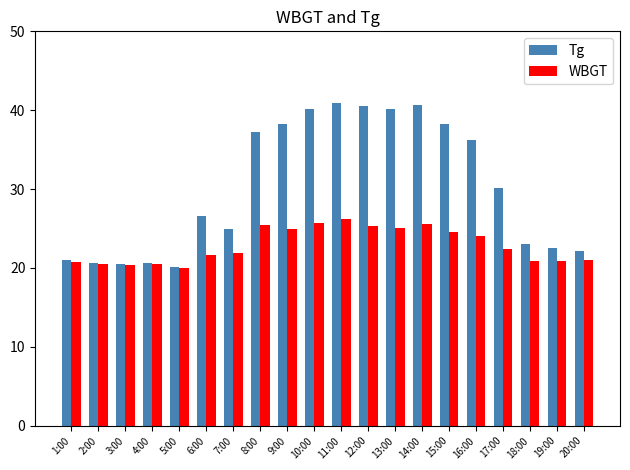

What is the greatest value displayed?

40.9